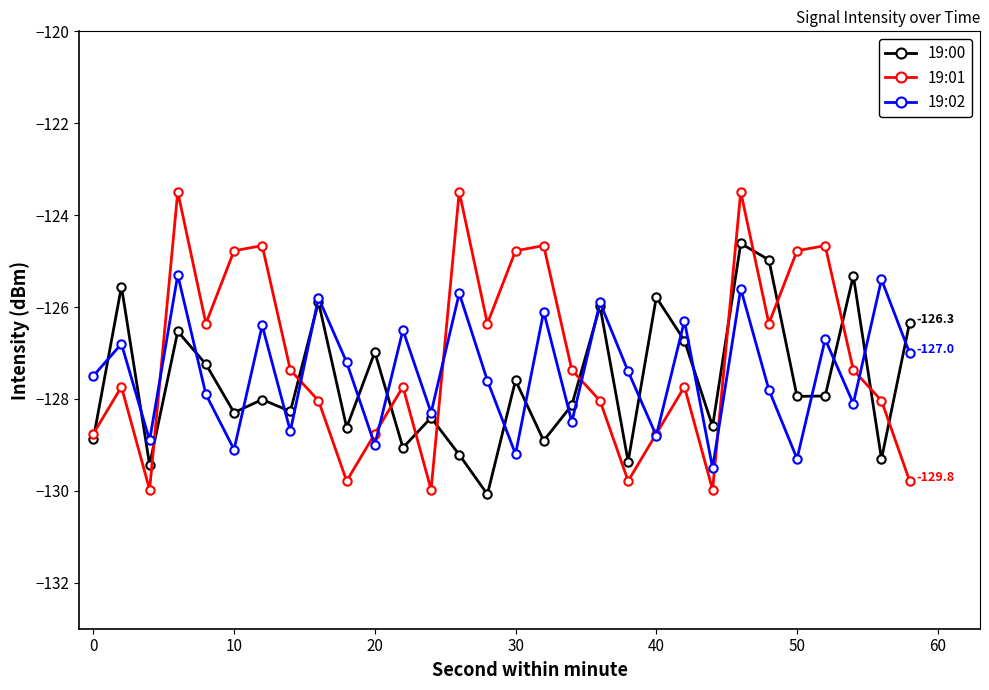

What is the sum of all 19:00 values?

-3828.0